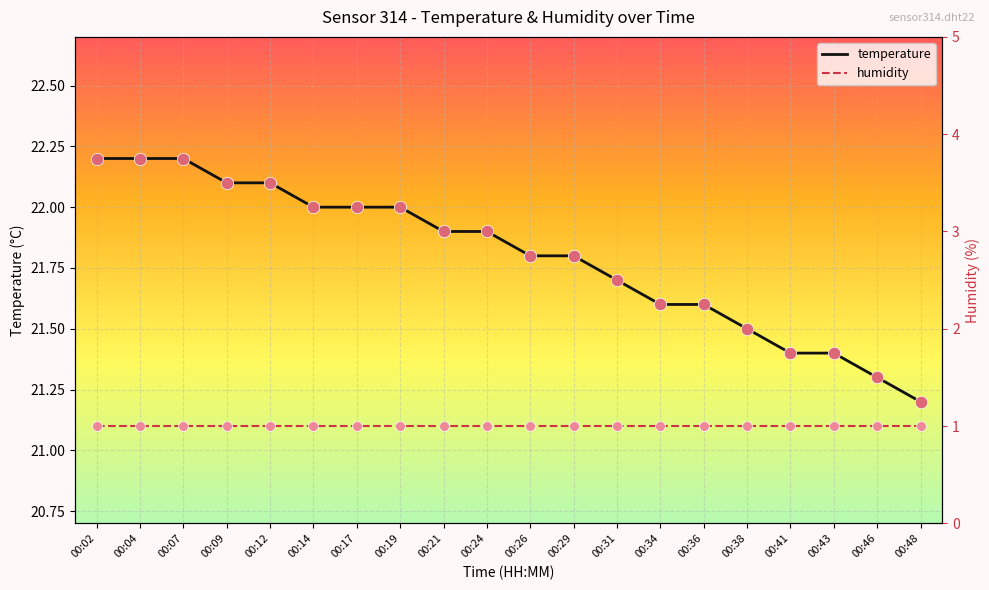

Which series contains the highest Y value?

temperature